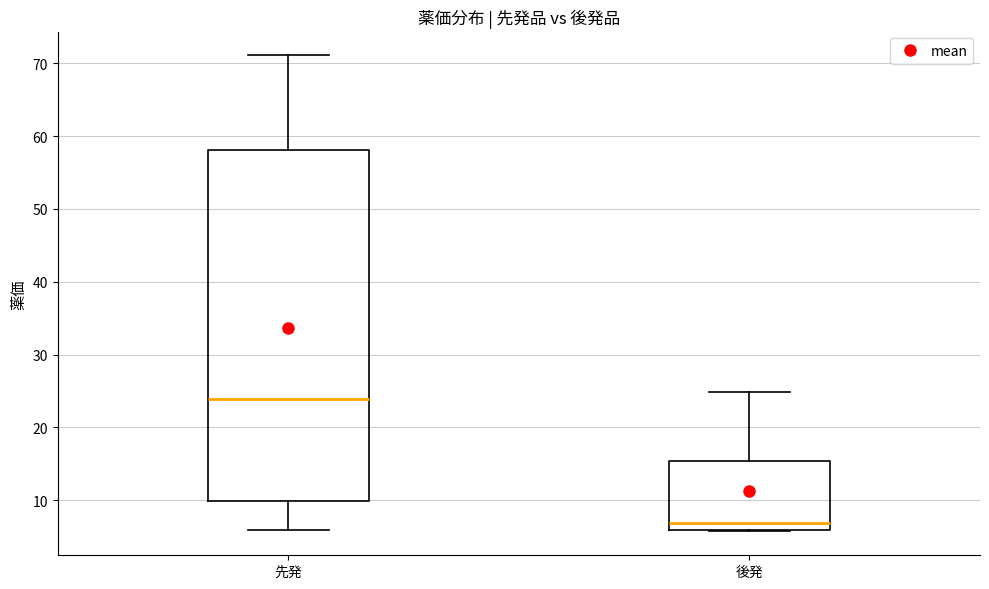

Reading left to right, read every box against the y-axis: the position of its median line, the range the box covers, and the ends of its whiskers. The values are not printed on the chart, so give them approximately, as read against the axis.

先発: median 24, box 10 to 58, whiskers 6 to 71
後発: median 7, box 6 to 15, whiskers 6 to 25